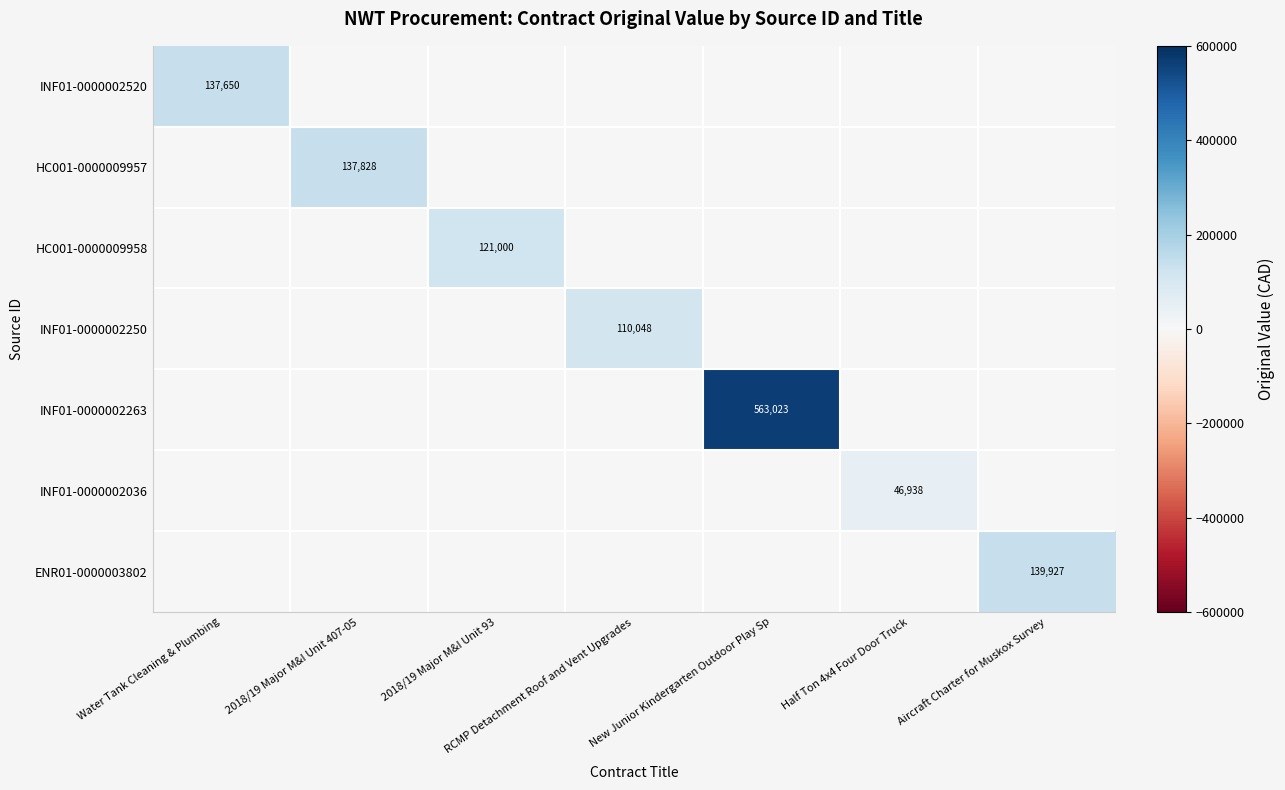

True or false: INF01-0000002250 has a value of 178444 at RCMP Detachment Roof and Vent Upgrades.

False